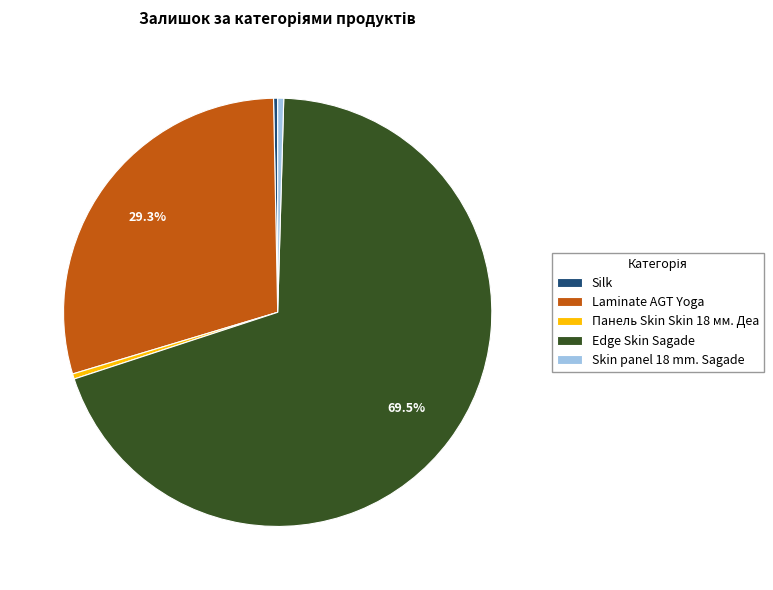

Combined, do Laminate AGT Yoga and Edge Skin Sagade account for over 50%?

Yes